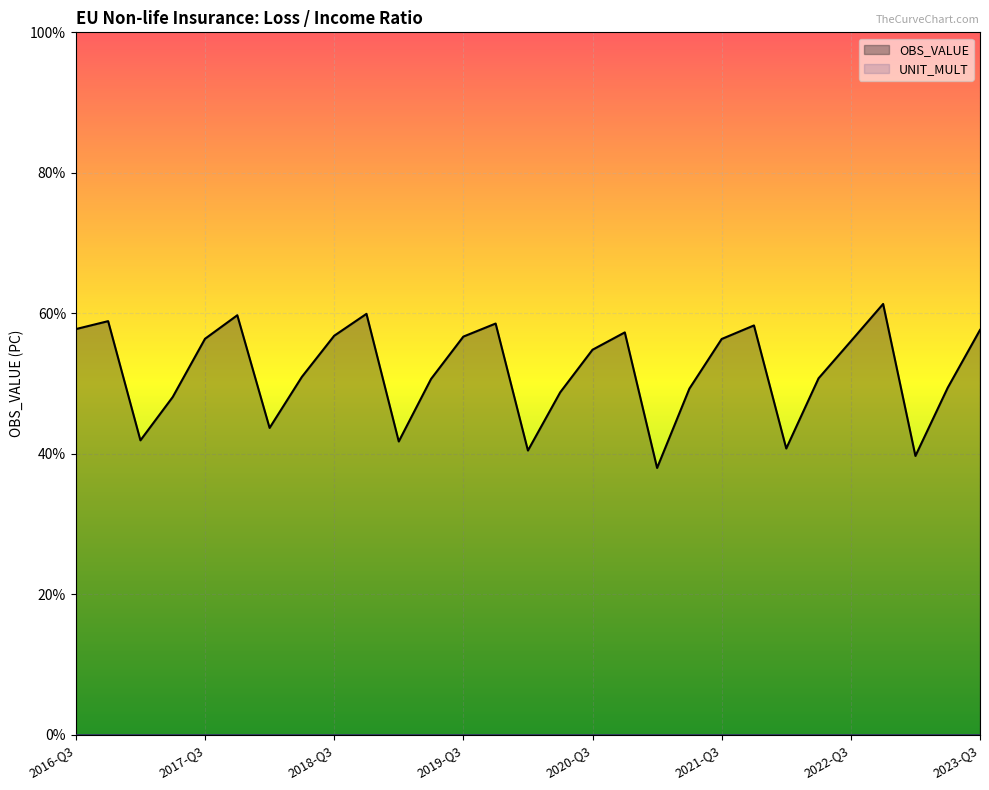

The value of OBS_VALUE at 2017-Q3 is 78.9. True or false?

False